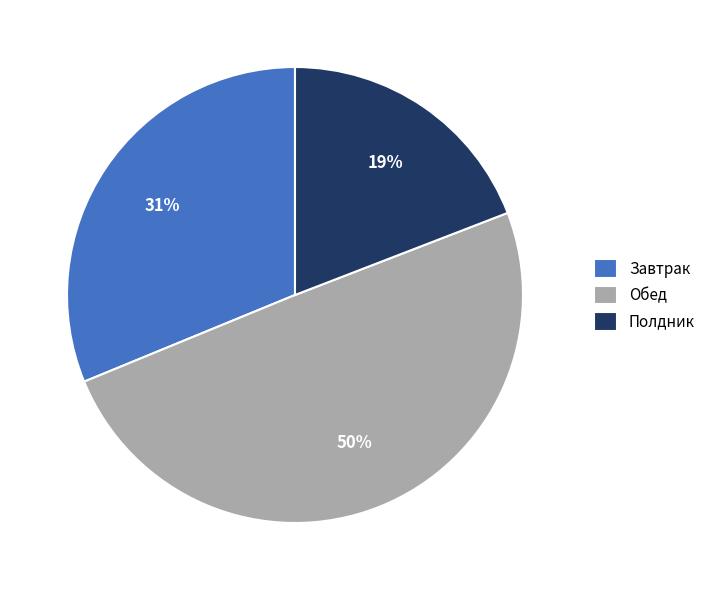

Does Полдник represent more than half of the total?

No